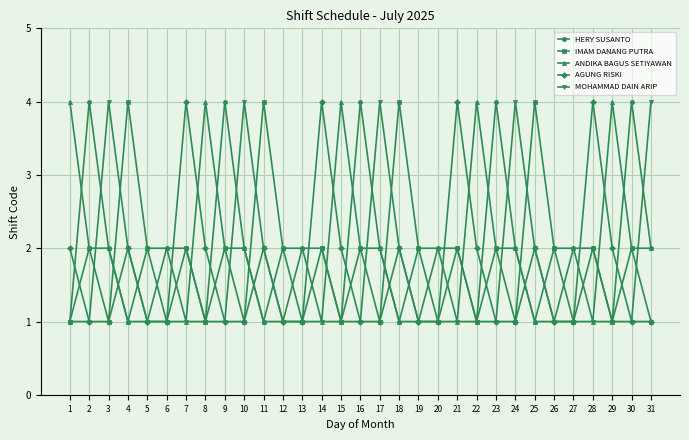

At which category does HERY SUSANTO reach its first local peak?

2